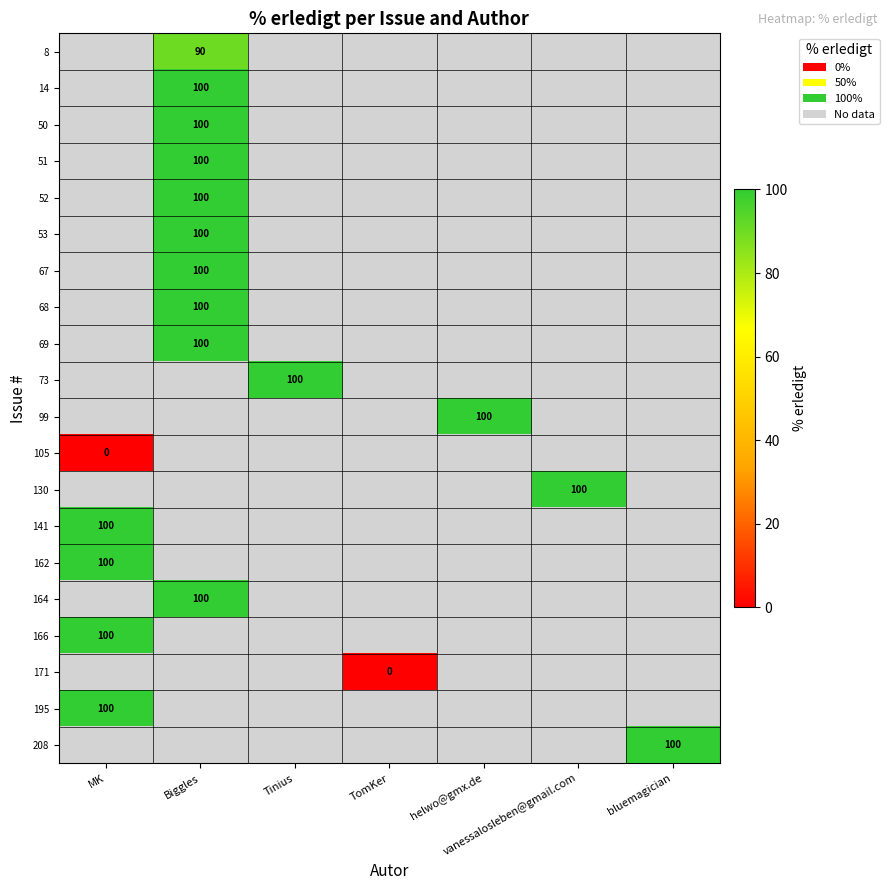

Is it true that 53 equals 26 at Biggles?

False